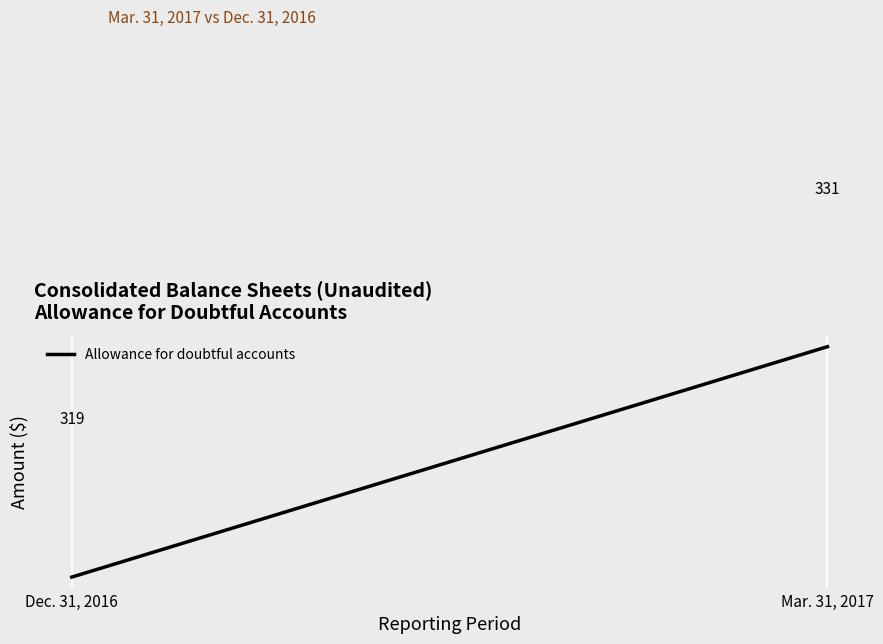

What is the label of the 1st point from the right?

Mar. 31, 2017